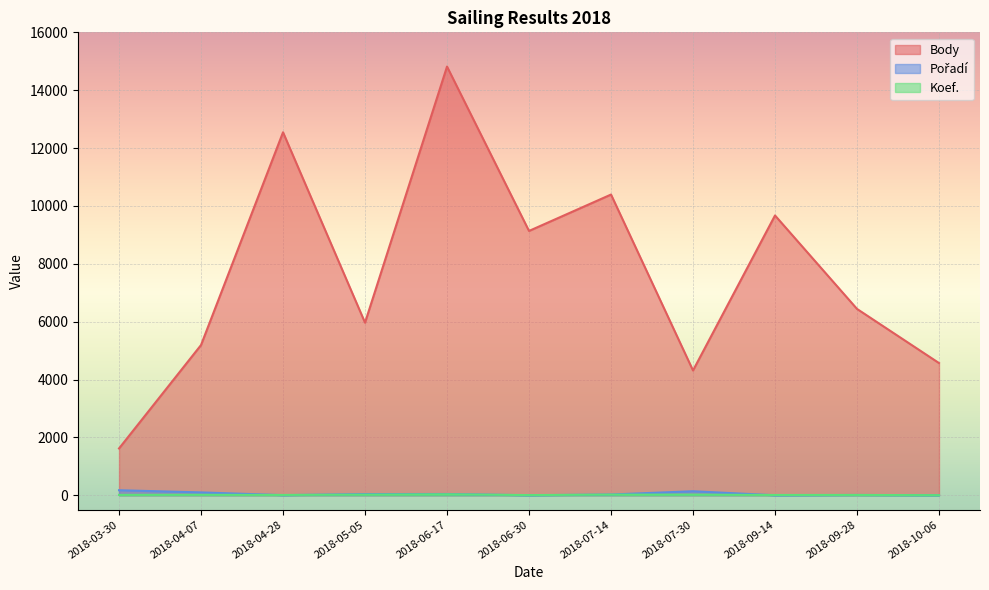

True or false: Koef. and Body cross at least once.

False